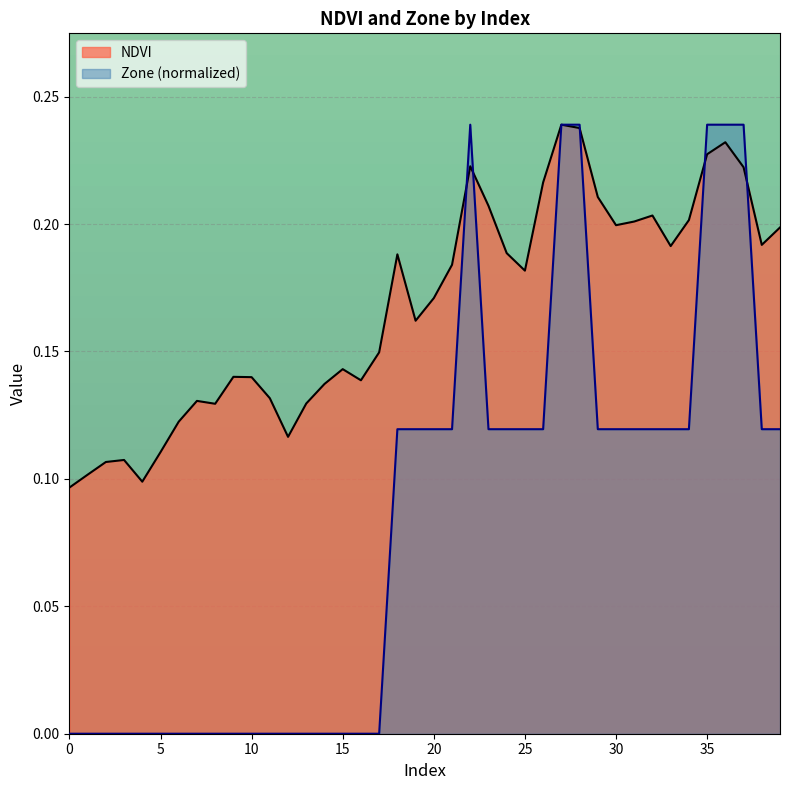

Reading left to right, extract all data points from this chart.

NDVI: 0=0.1	1=0.1	2=0.1	3=0.1	4=0.1	5=0.1	6=0.1	7=0.1	8=0.1	9=0.1	10=0.1	11=0.1	12=0.1	13=0.1	14=0.1	15=0.1	16=0.1	17=0.1	18=0.2	19=0.2	20=0.2	21=0.2	22=0.2	23=0.2	24=0.2	25=0.2	26=0.2	27=0.2	28=0.2	29=0.2	30=0.2	31=0.2	32=0.2	33=0.2	34=0.2	35=0.2	36=0.2	37=0.2	38=0.2	39=0.2
Zone: 0=0.0	1=0.0	2=0.0	3=0.0	4=0.0	5=0.0	6=0.0	7=0.0	8=0.0	9=0.0	10=0.0	11=0.0	12=0.0	13=0.0	14=0.0	15=0.0	16=0.0	17=0.0	18=0.1	19=0.1	20=0.1	21=0.1	22=0.2	23=0.1	24=0.1	25=0.1	26=0.1	27=0.2	28=0.2	29=0.1	30=0.1	31=0.1	32=0.1	33=0.1	34=0.1	35=0.2	36=0.2	37=0.2	38=0.1	39=0.1